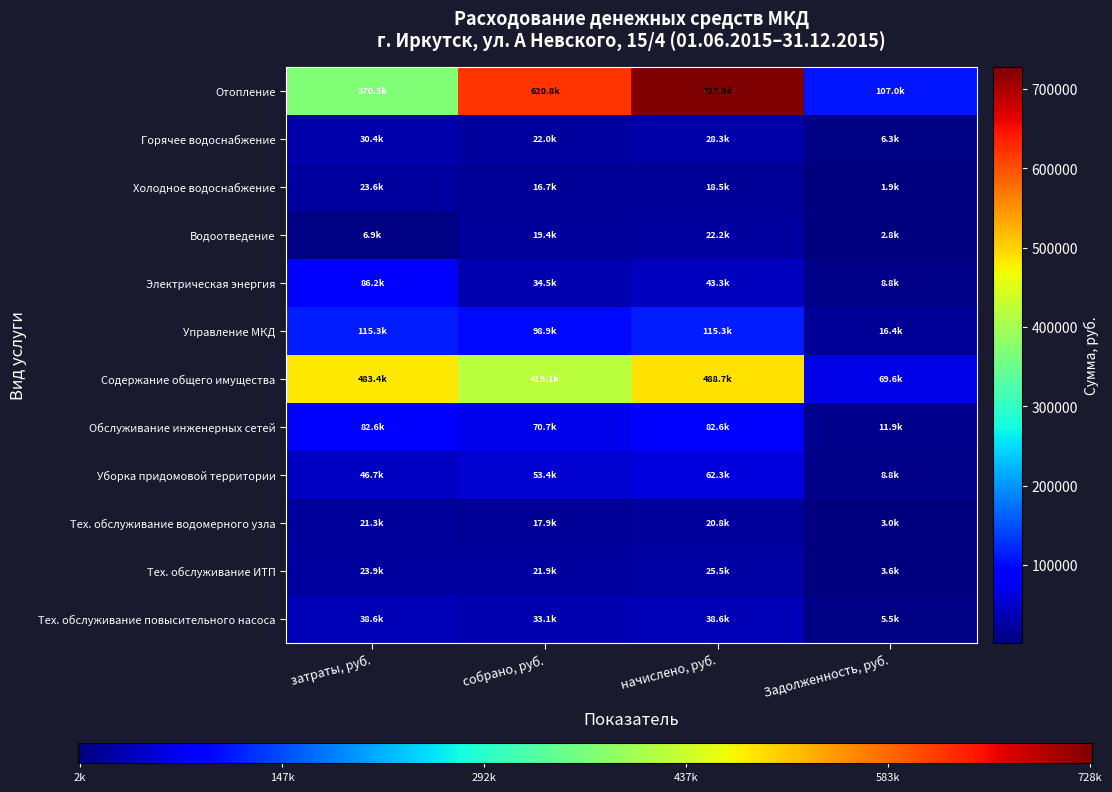

Rank the series by their maximum value, from lowest to highest.

Тех. обслуживание водомерного узла, Водоотведение, Холодное водоснабжение, Тех. обслуживание ИТП, Горячее водоснабжение, Тех. обслуживание повысительного насоса, Уборка придомовой территории, Обслуживание инженерных сетей, Электрическая энергия, Управление МКД, Содержание общего имущества, Отопление